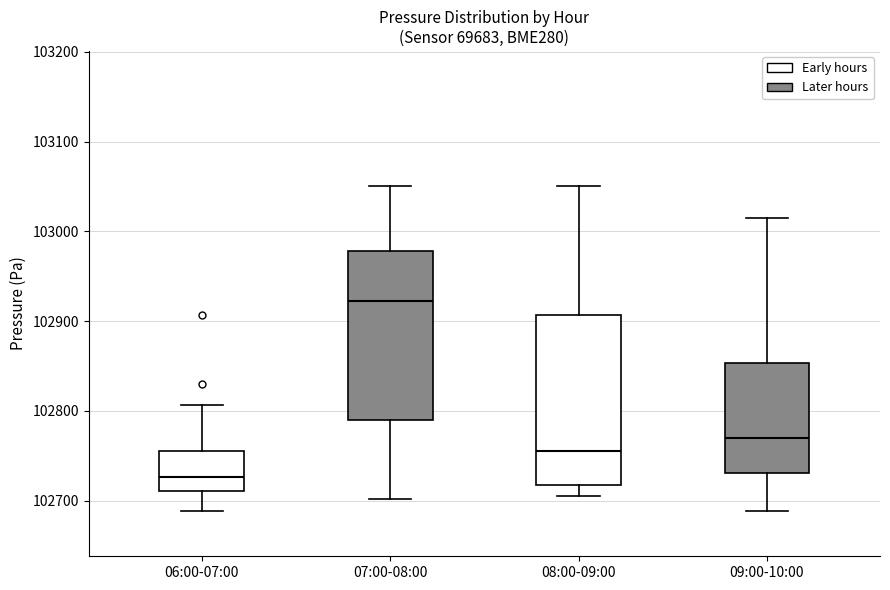

Reading left to right, transcribe this box plot: for each box, give where its median line is, the range the box spans, and where its two whiskers end, as read against the y-axis. The values are not printed on the chart, so give them approximately, as read against the axis.

06:00-07:00: median 102730, box 102710 to 102760, whiskers 102690 to 102810
07:00-08:00: median 102920, box 102790 to 102980, whiskers 102700 to 103050
08:00-09:00: median 102760, box 102720 to 102910, whiskers 102710 to 103050
09:00-10:00: median 102770, box 102730 to 102850, whiskers 102690 to 103020